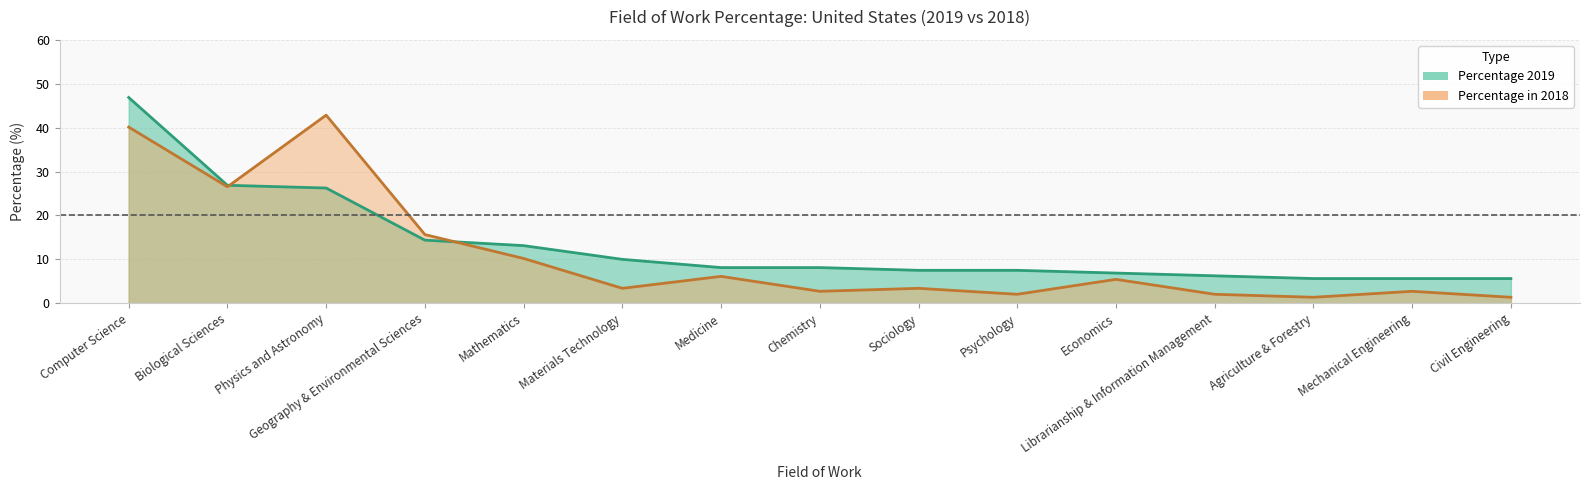

Which label corresponds to the largest value in the chart?

Computer Science